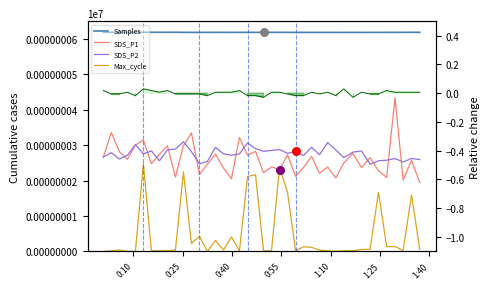

Which series has the widest spread of Y values?

Max_cycle